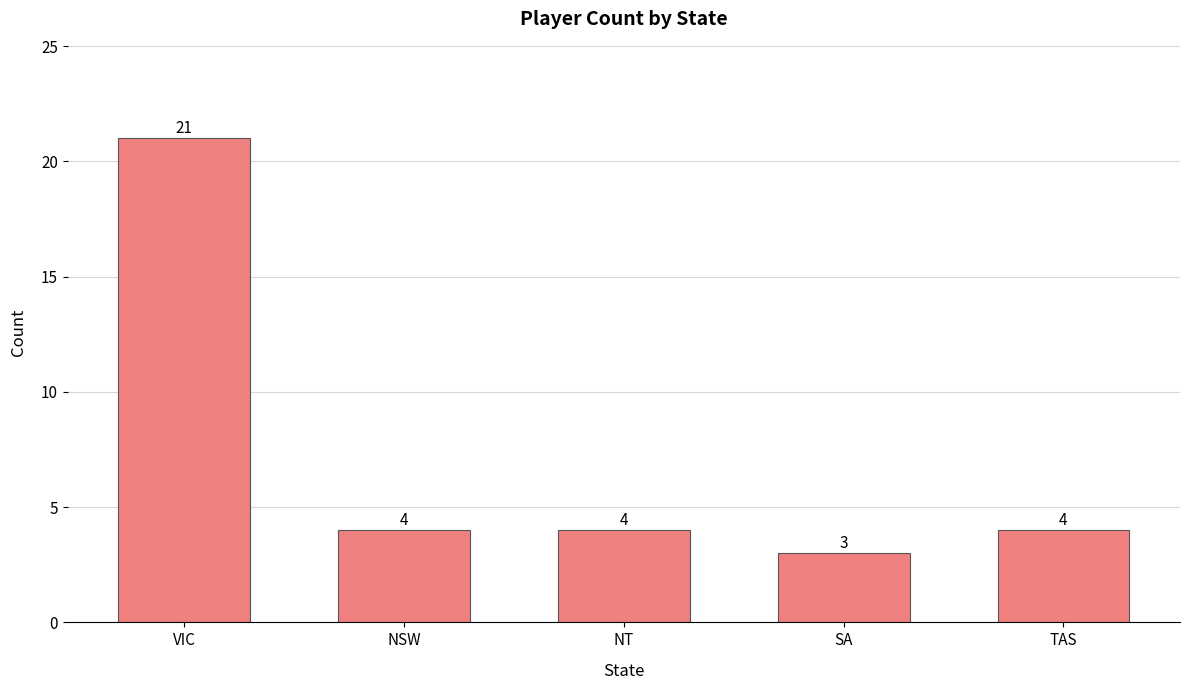

What value does the data have at NT?

4